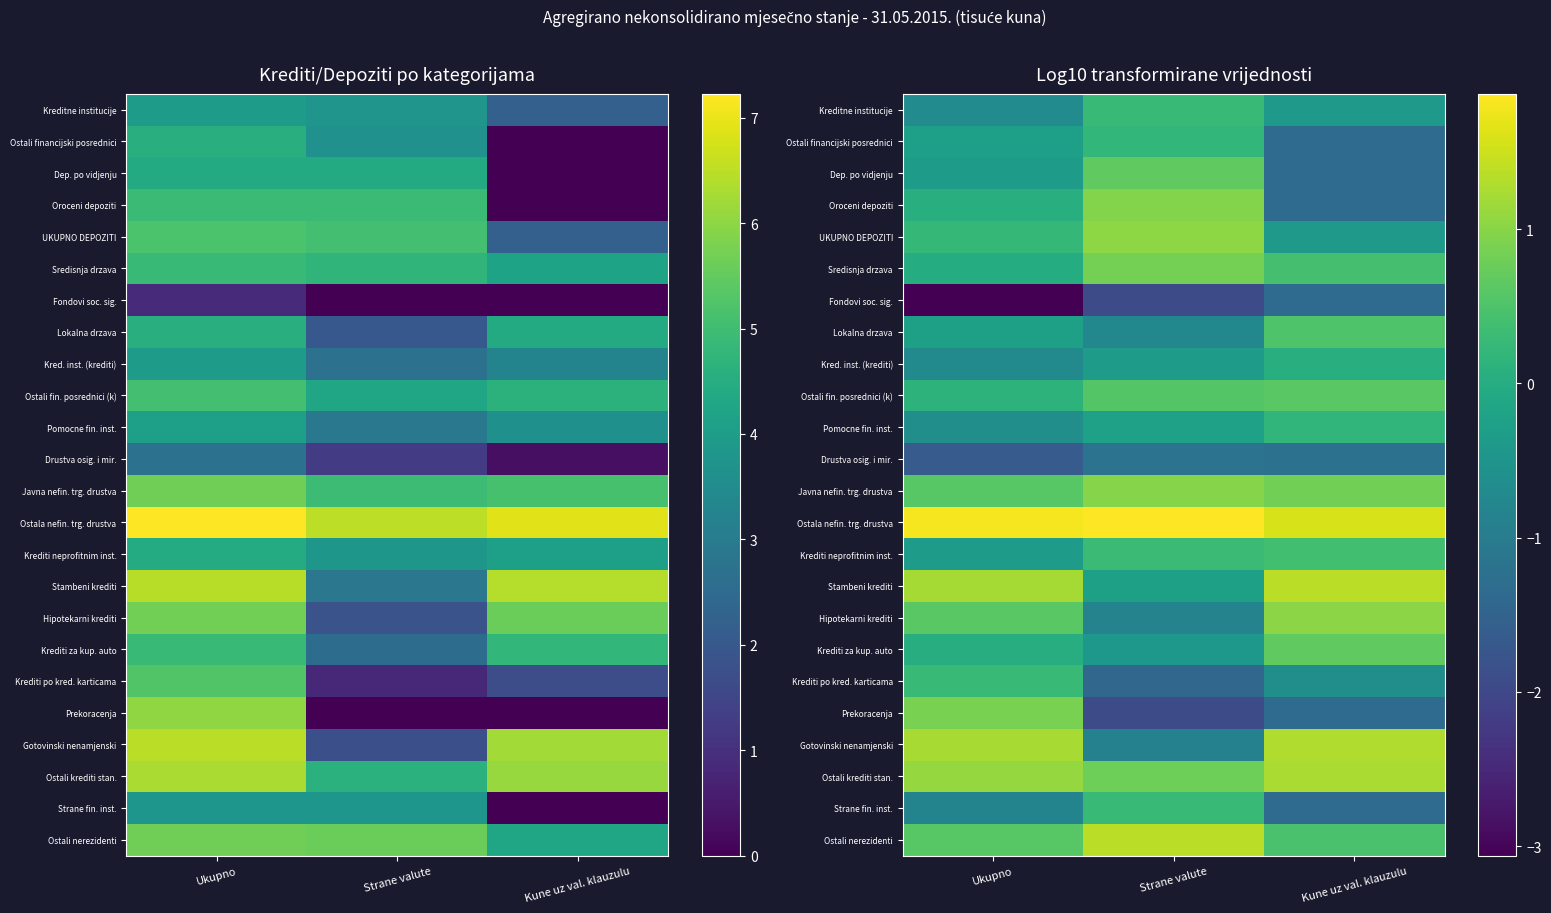

List the labels in order of UKUPNO DEPOZITI value, smallest first.

Kune uz val. klauzulu, Ukupno, Strane valute